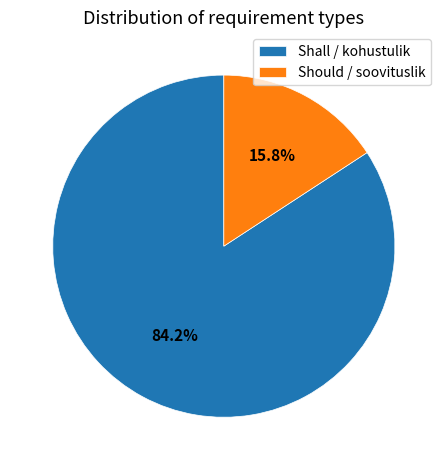

How many segments does this pie chart have?

2